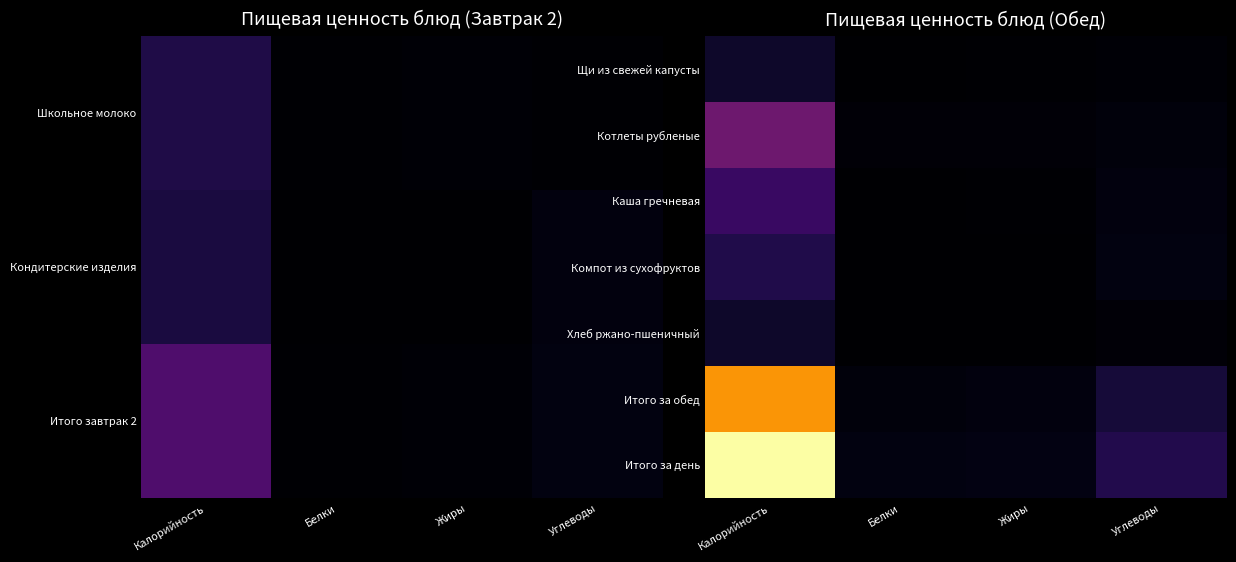

The Итого за день series shows 30.7 at Белки. True or false?

True